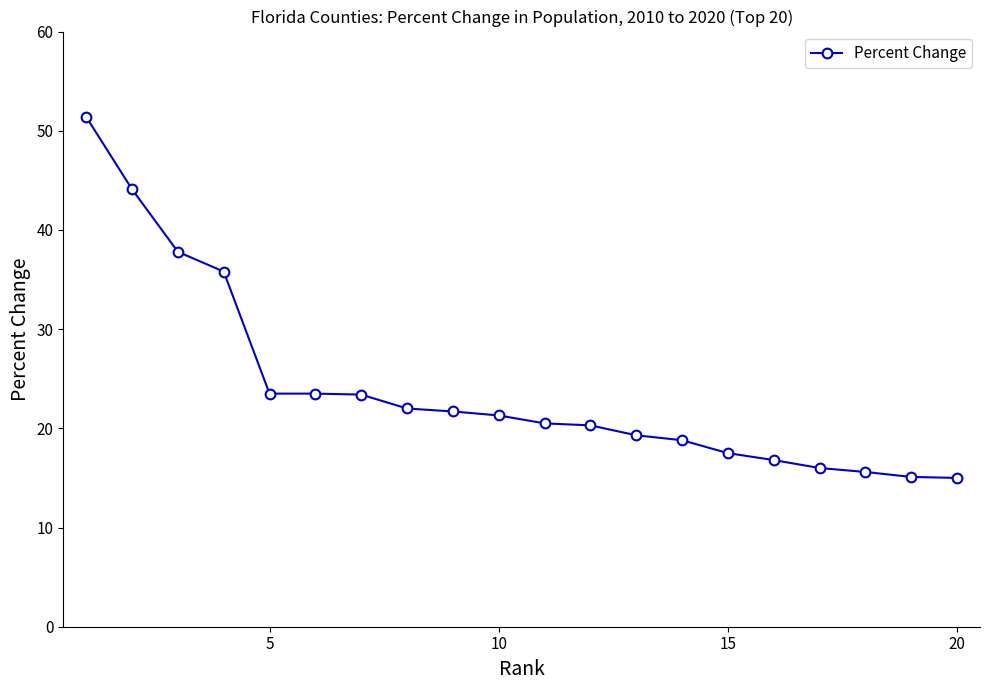

What is the value of the 6th point from the left?

23.5